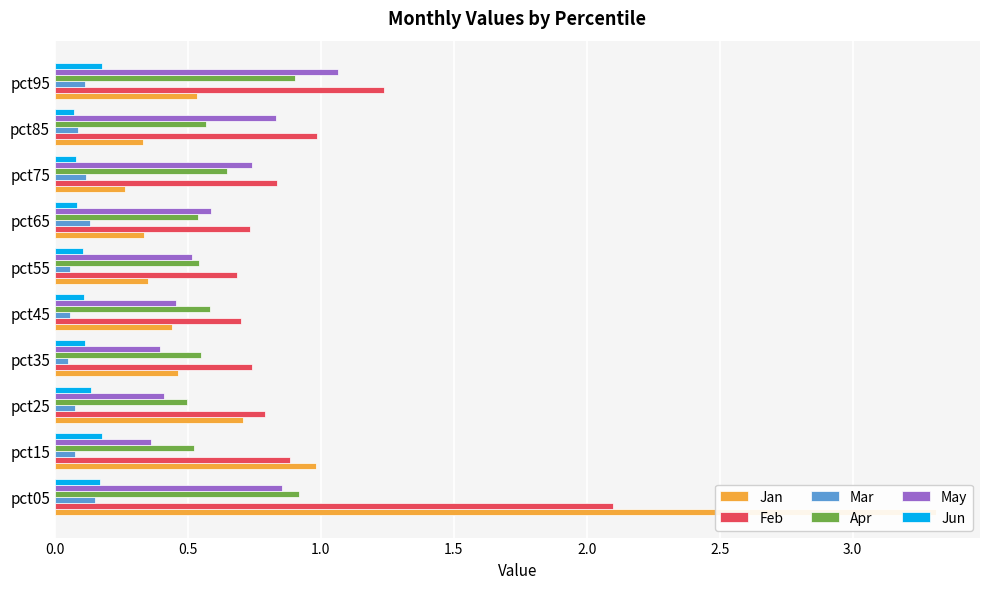

Count the number of data series in this chart.

6